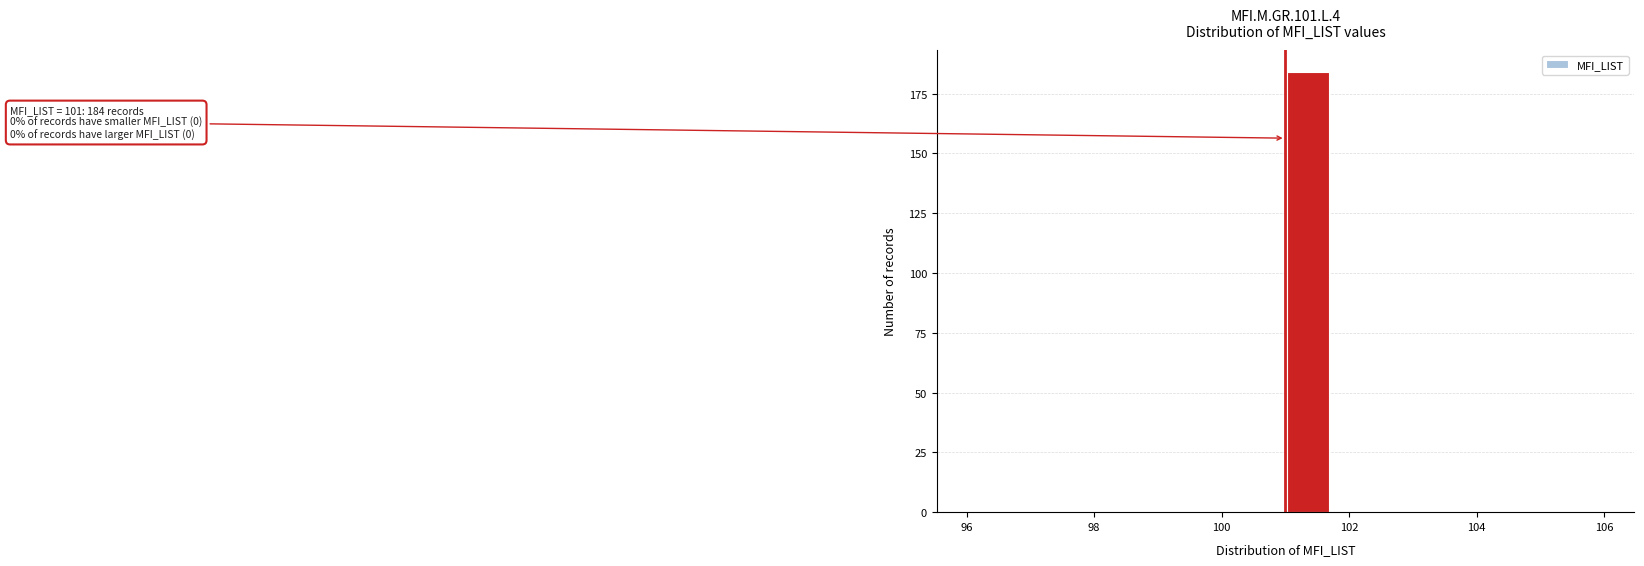

Around what value on the x-axis is the tallest bar? Give the approximate position of its centre, as read against the axis.

101.4